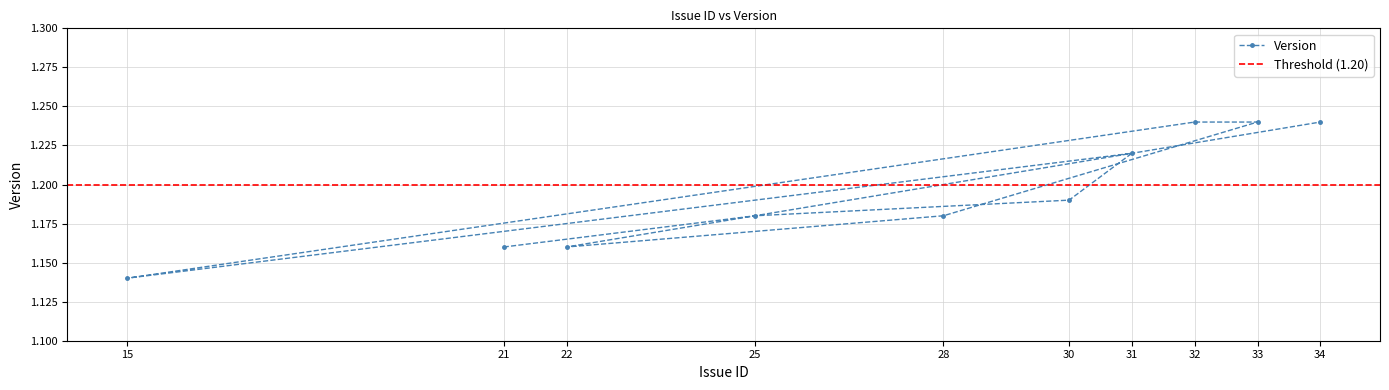

Rank the categories by value from lowest to highest.

15, 21, 22, 25, 28, 30, 31, 32, 33, 34